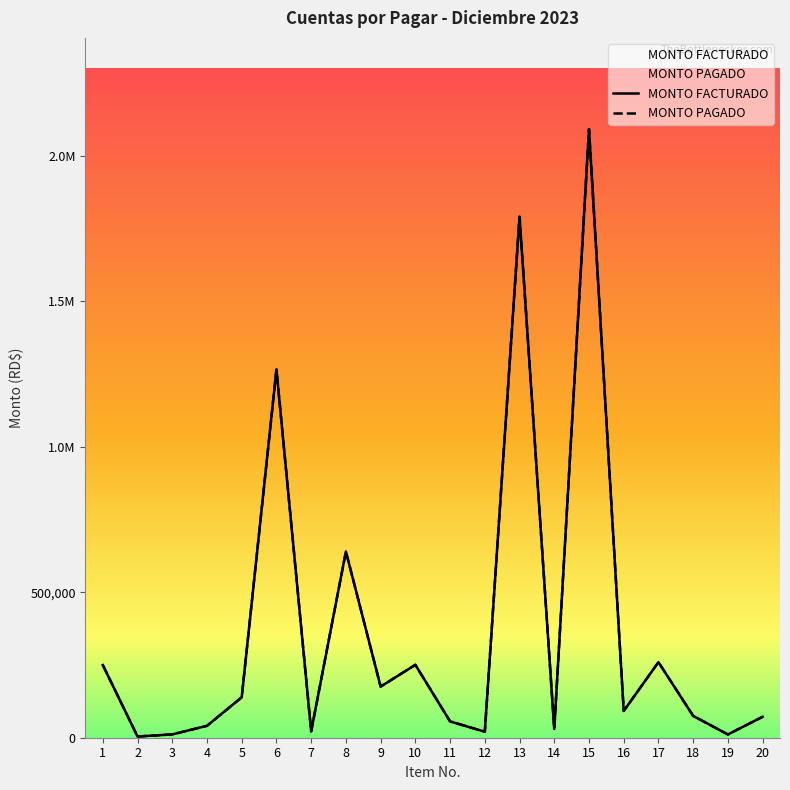

How many lines are shown in the chart?

2